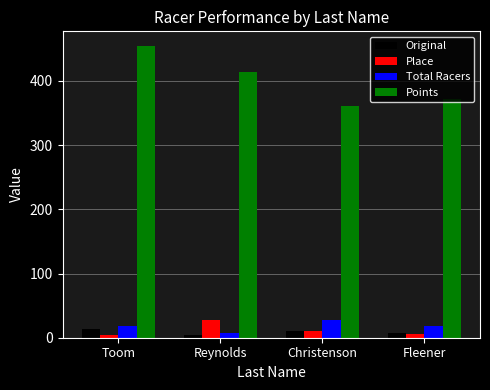

What position from the left is Toom?

1